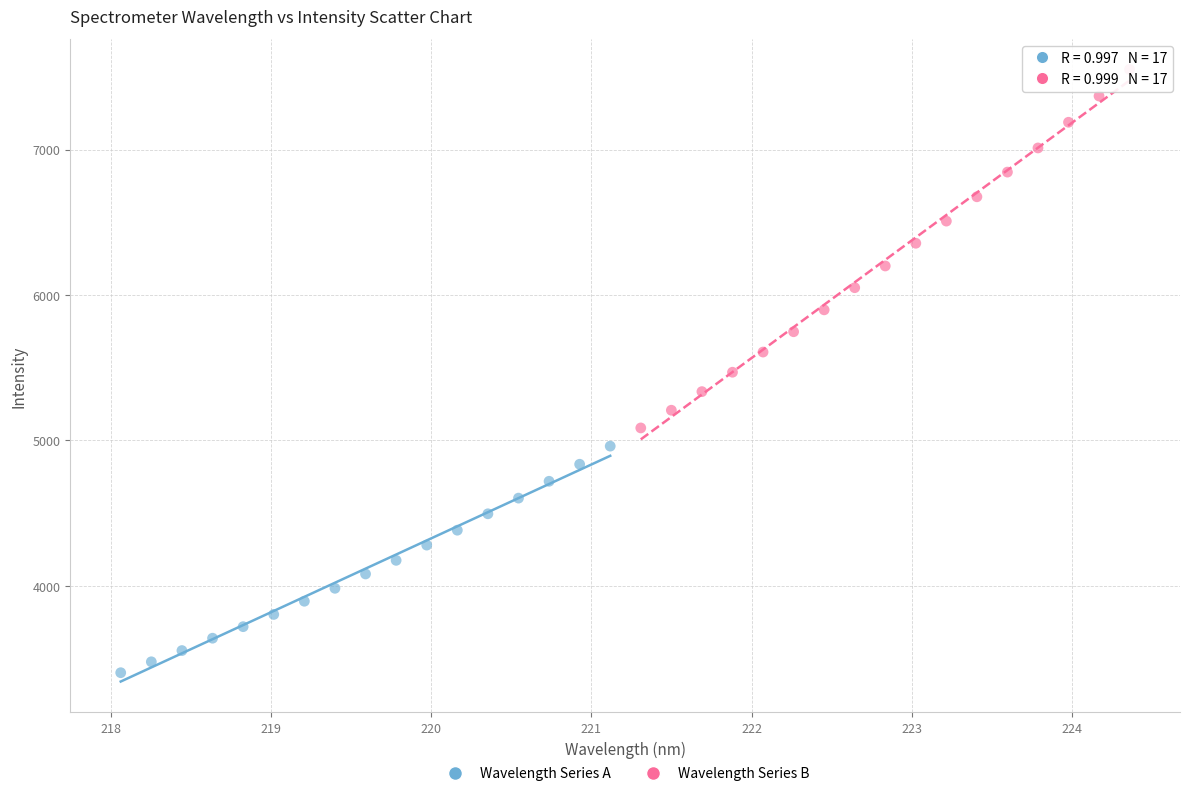

Which series contains the lowest Y value?

Wavelength Series A